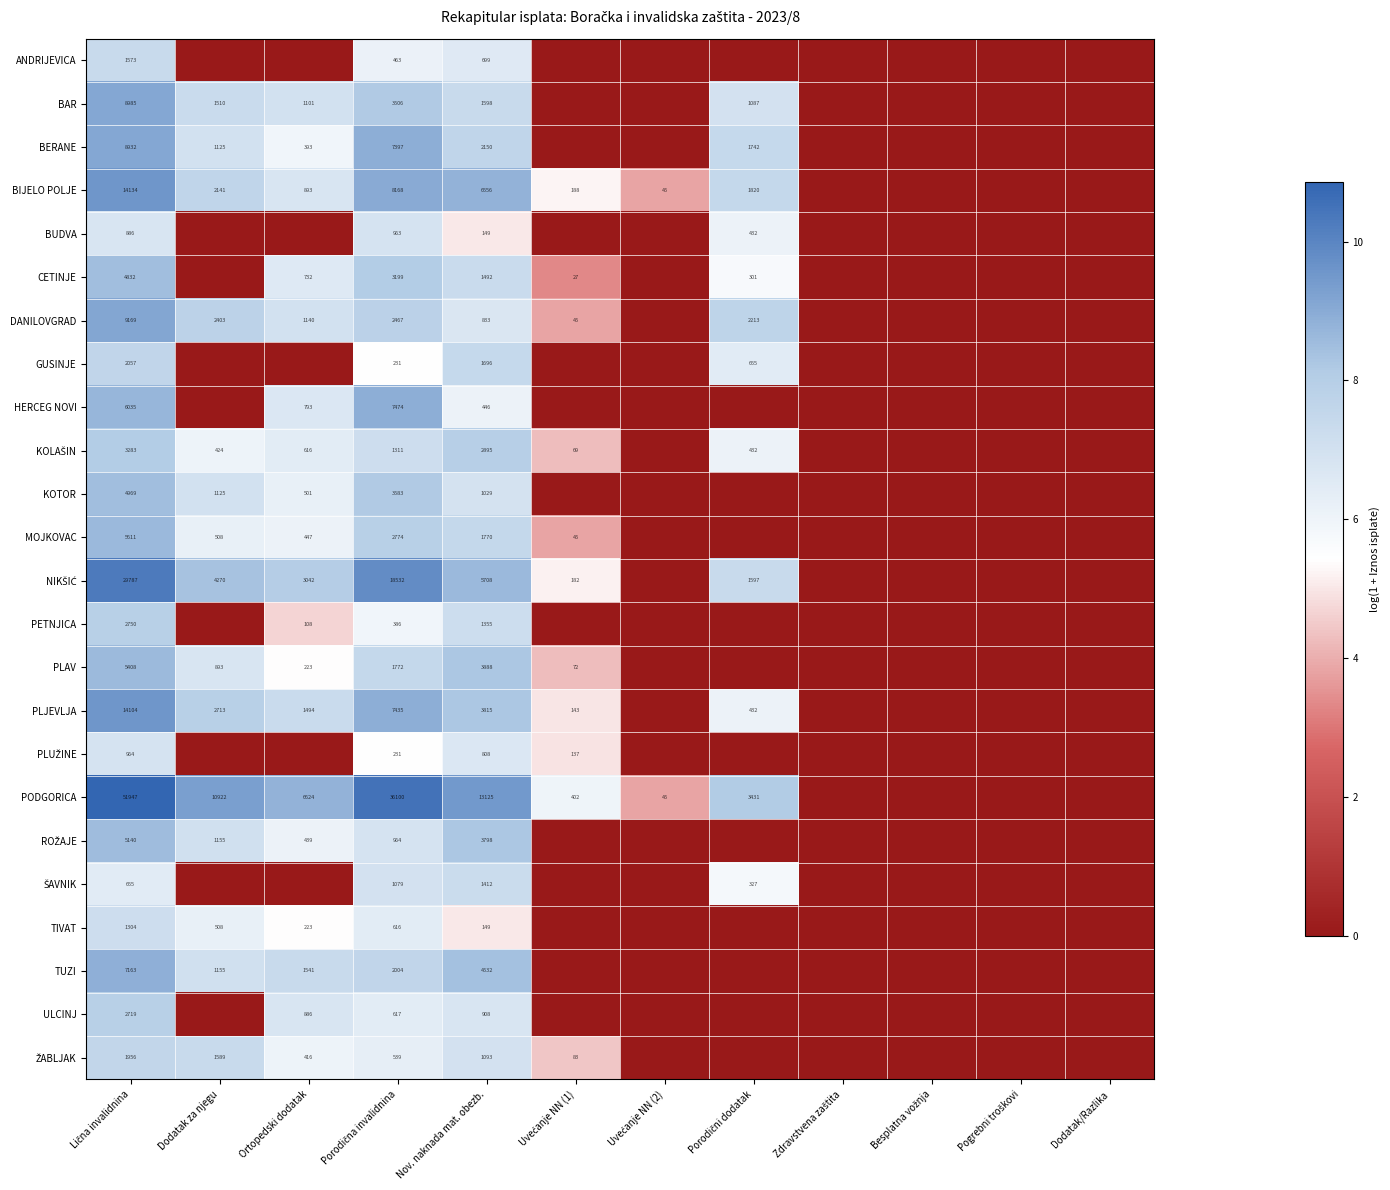

Which series has the widest spread of values?

PODGORICA